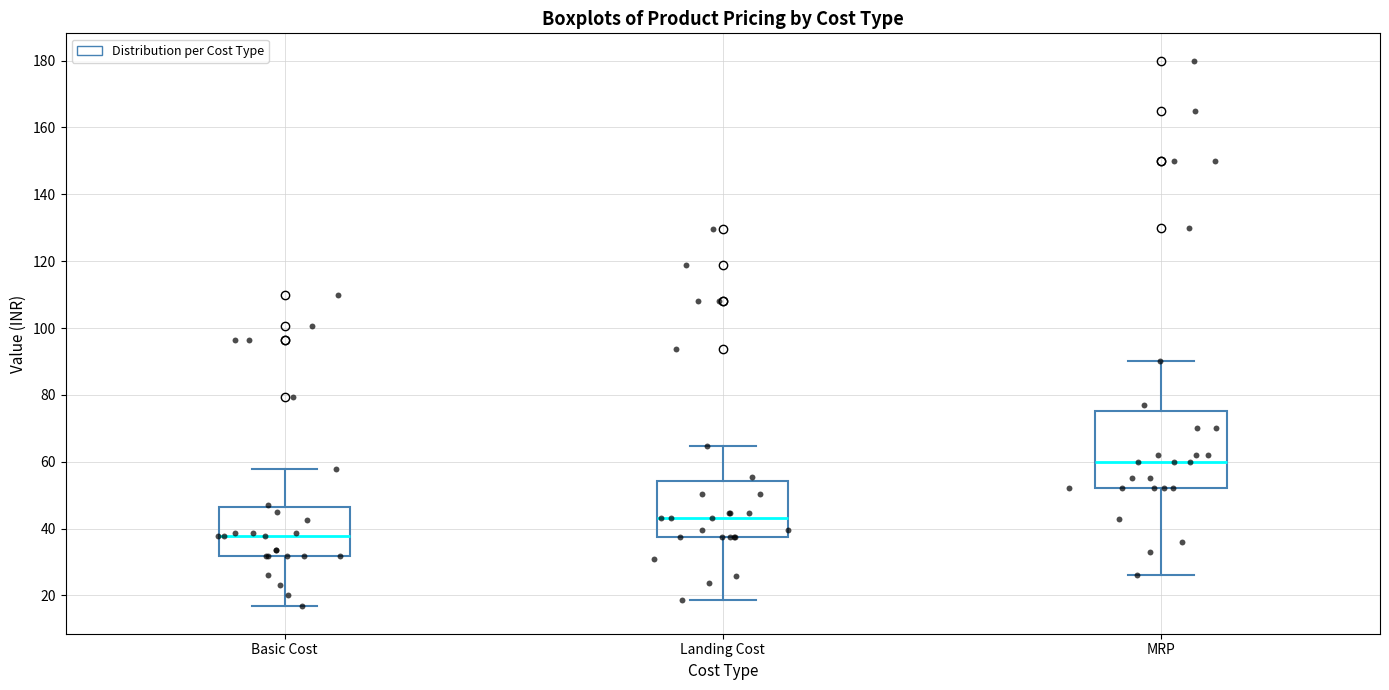

Which box is the tallest, from its lower edge to its upper edge?

MRP